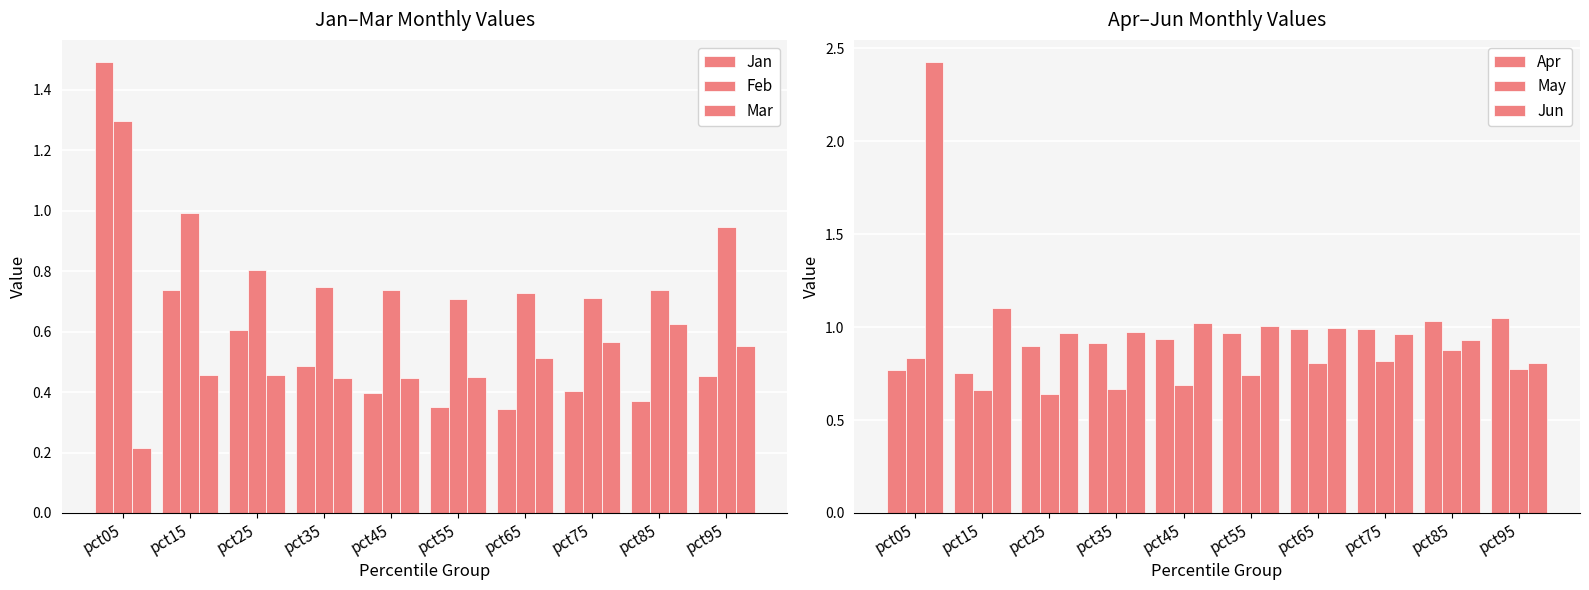

What is the lowest value of the May series?

0.6